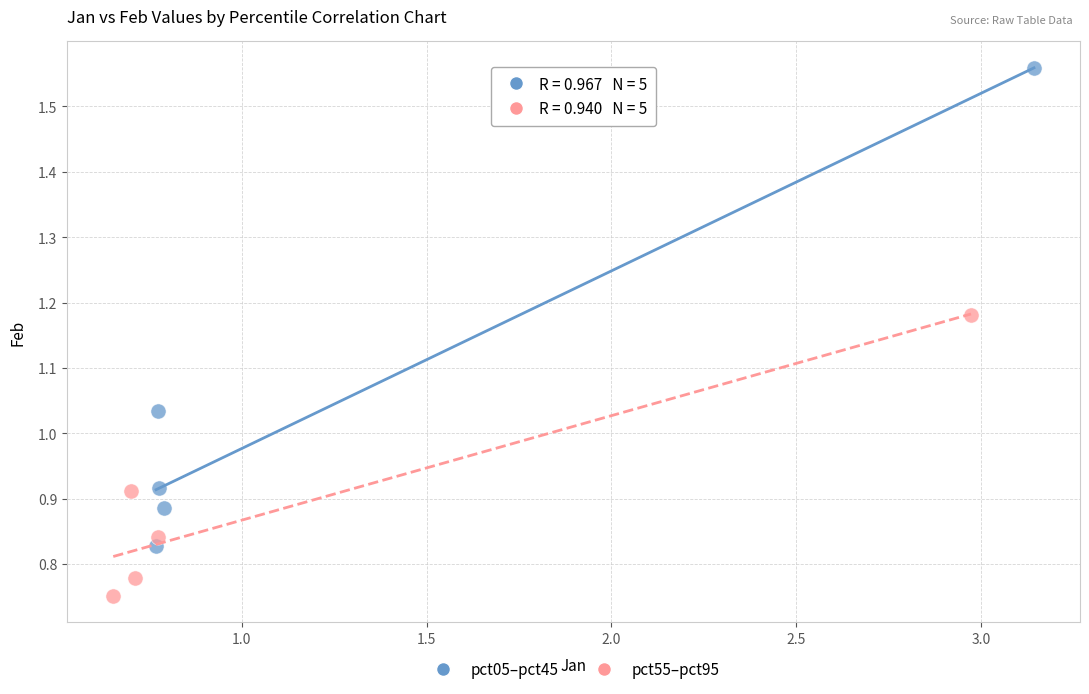

Which series contains the lowest Y value?

pct55–pct95